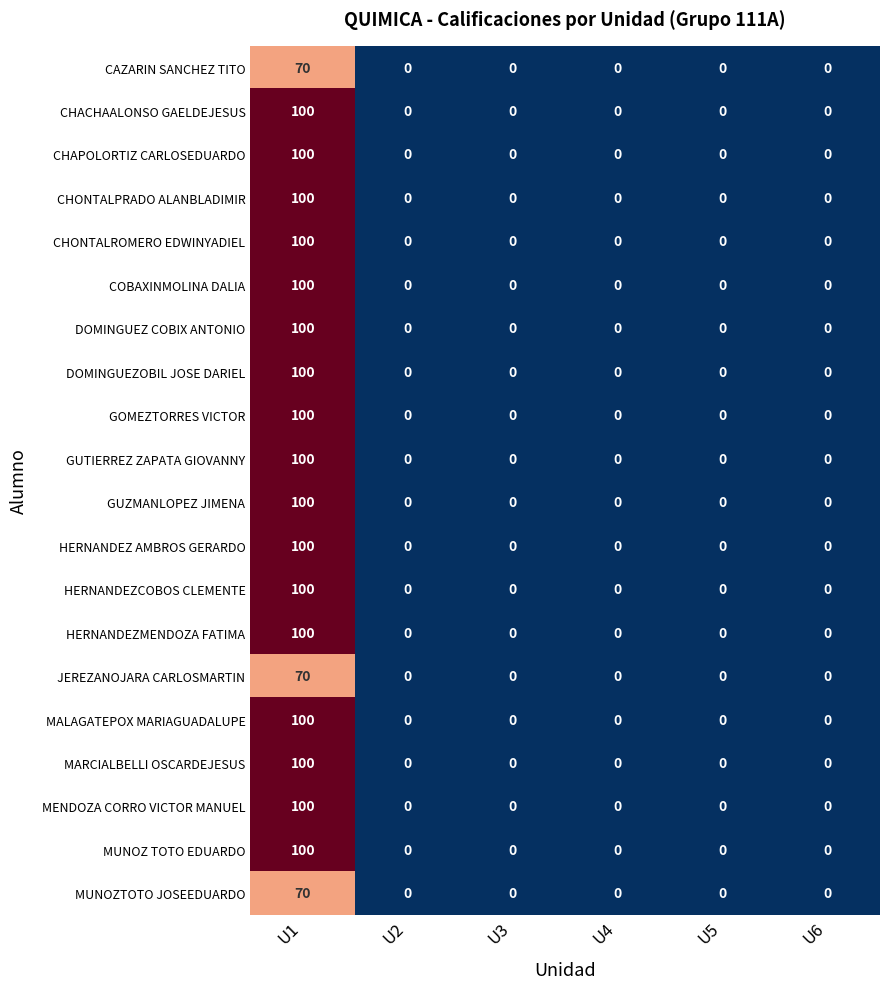

What is the difference between the maximum and minimum values in the CHACHAALONSO GAELDEJESUS series?

100